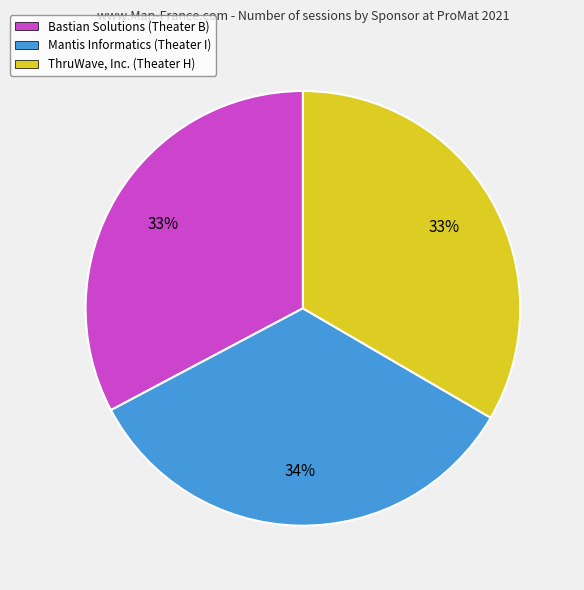

To the nearest percent, what percentage of the pie is Mantis Informatics (Theater I)?

34%